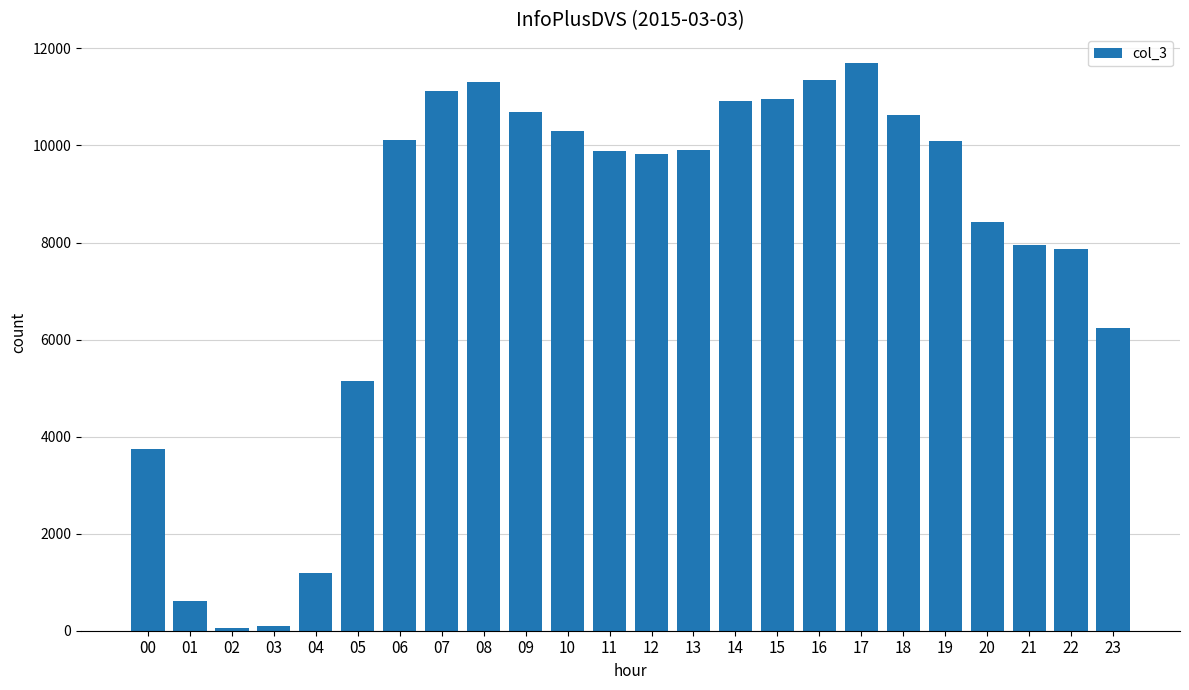

What is the minimum value shown in the chart?

46